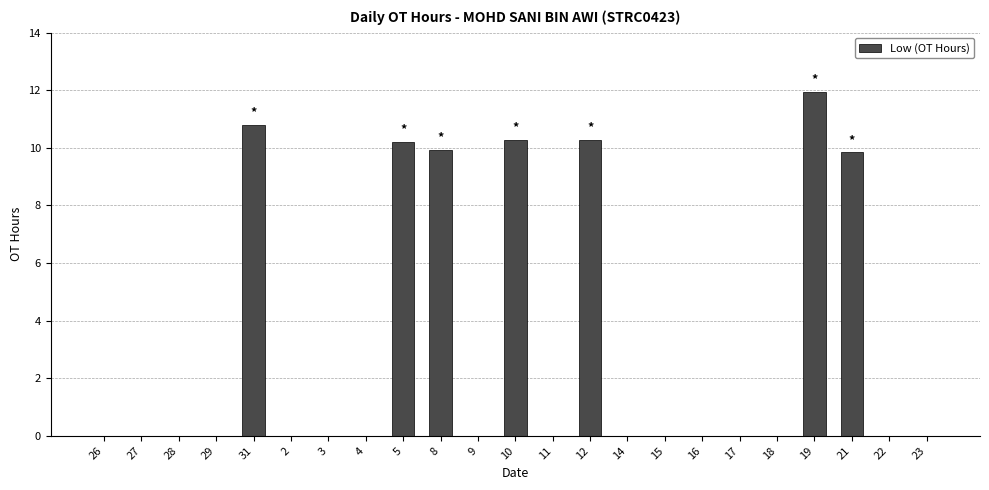

What is the sum of all values?

73.2